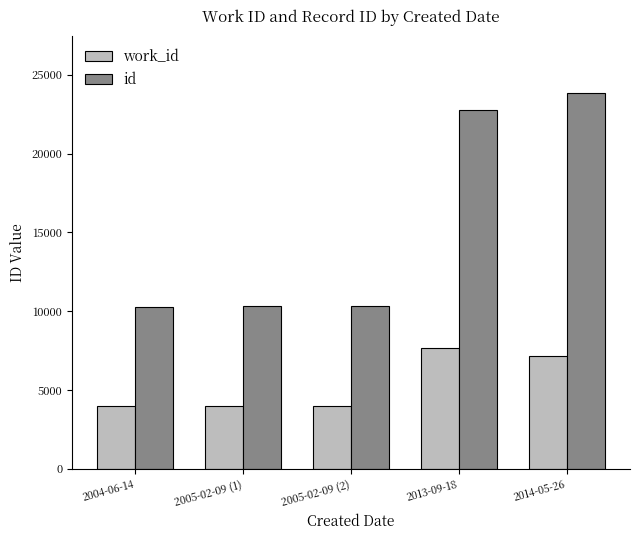

At which category is the sum across all series the highest?

2014-05-26